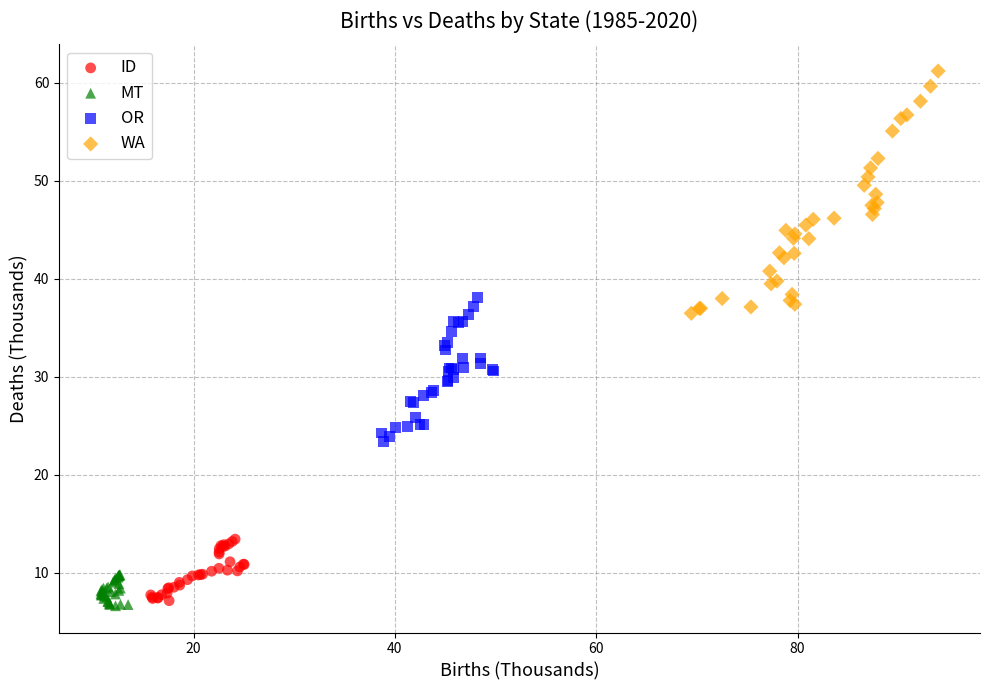

Which series contains the highest Y value?

WA